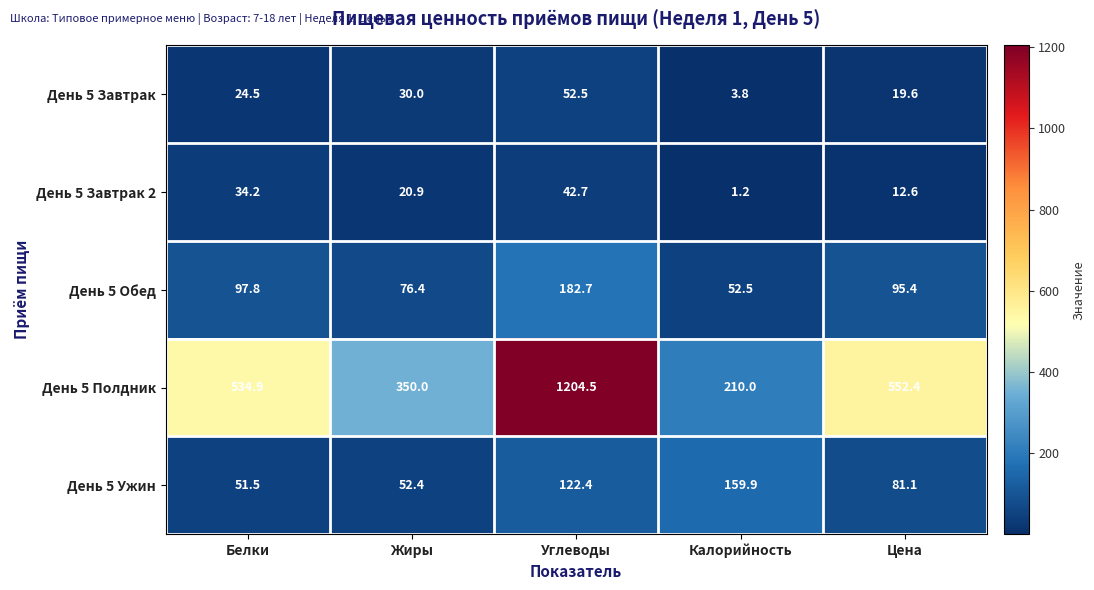

How many data points in День 5 Ужин are above 81?

3